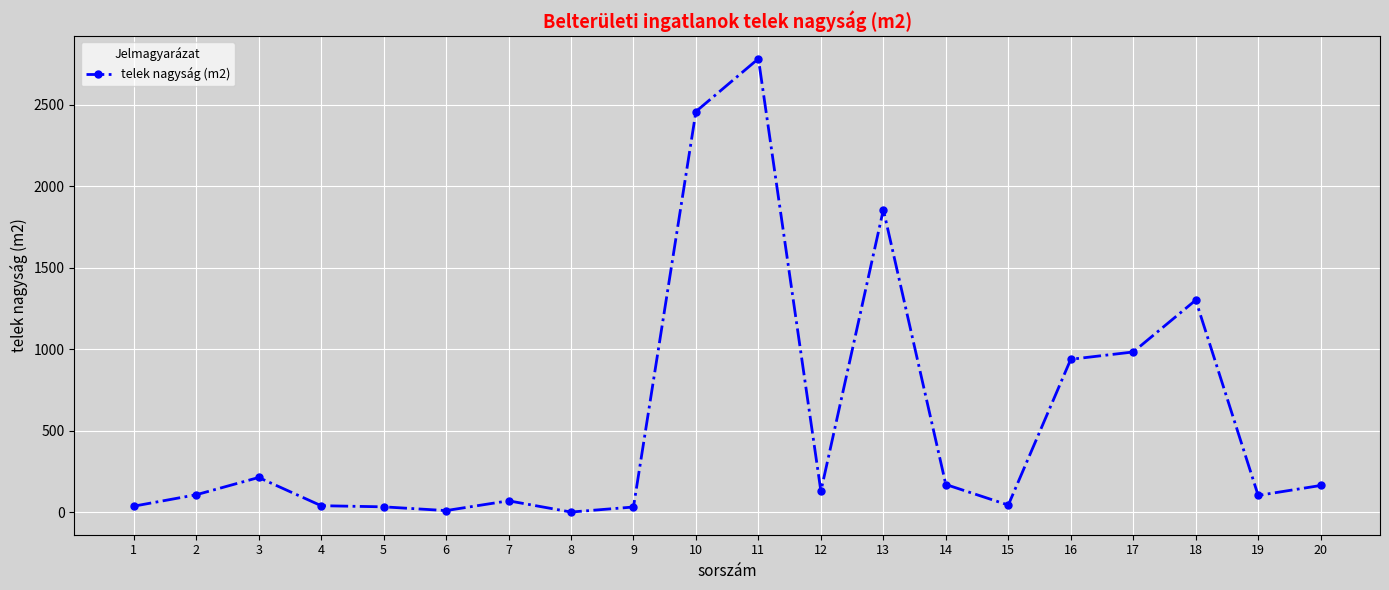

What is the difference between the values at 4 and 17?

943